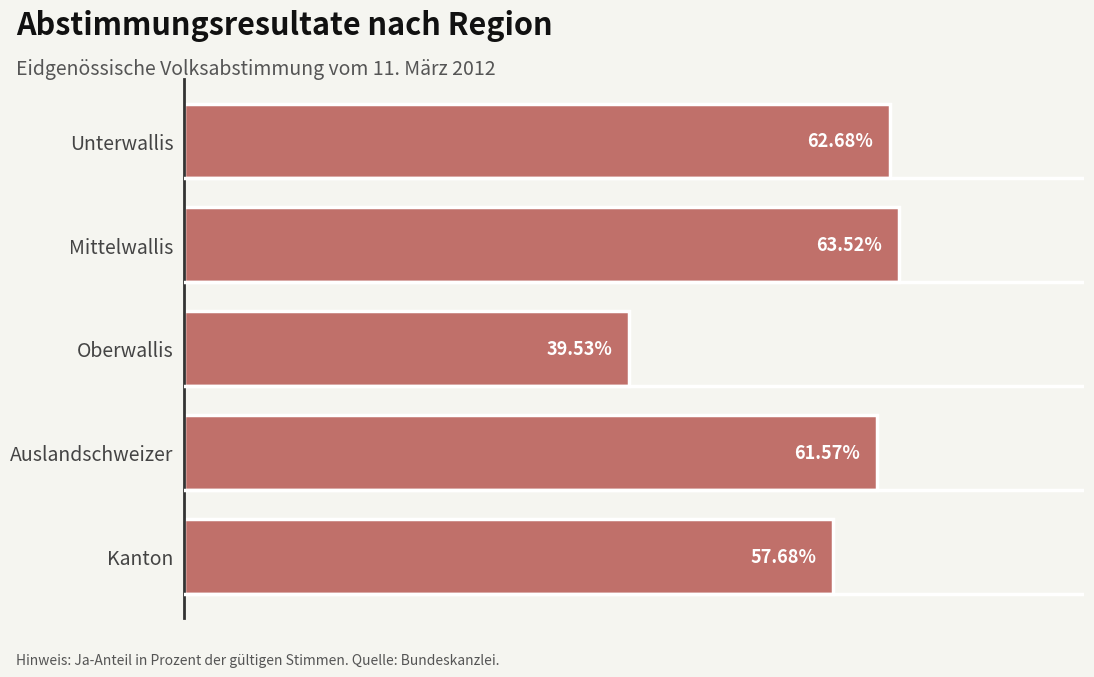

At which category does the chart reach its peak across all series?

Mittelwallis